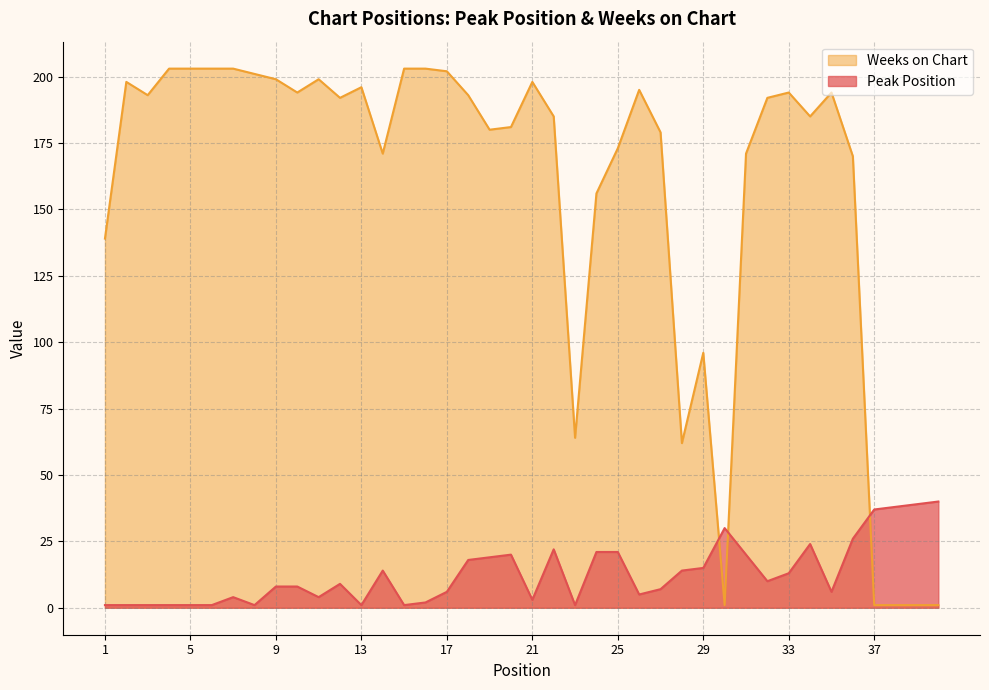

Where do Peak Position and Weeks on Chart first cross each other?

29 and 30